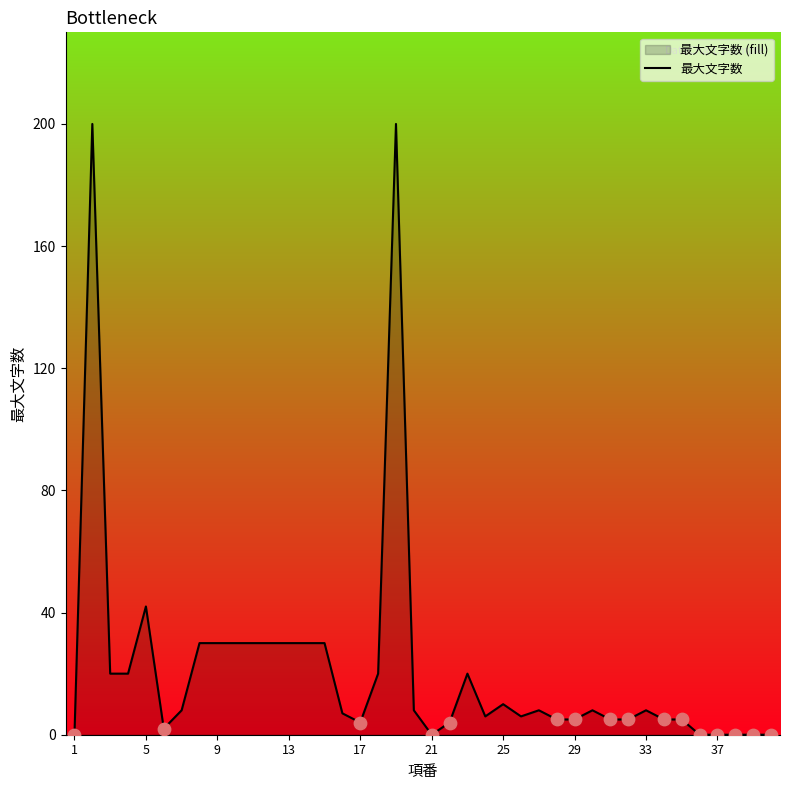

Between 21 and 13, which is larger?

13